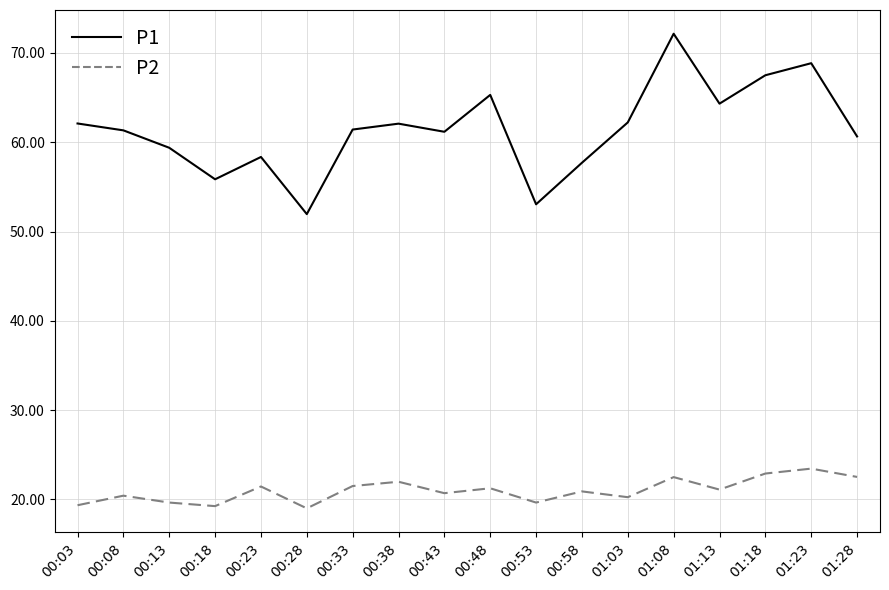

Does the chart display data point markers on the line(s)?

No